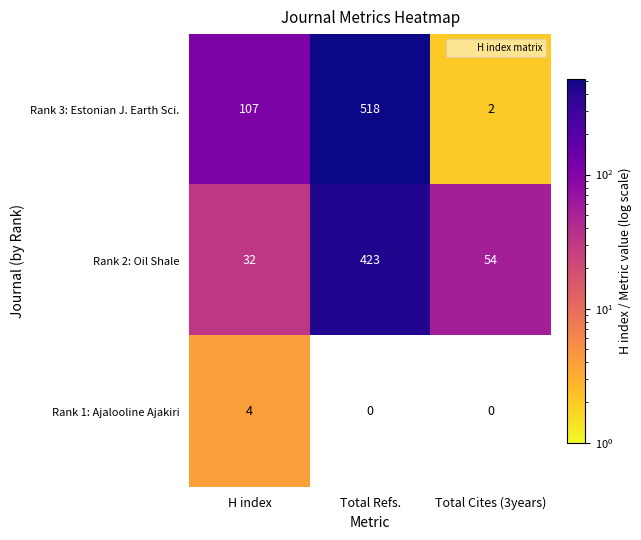

Rank the categories by Rank 2: Oil Shale value from lowest to highest.

H index, Total Cites (3years), Total Refs.